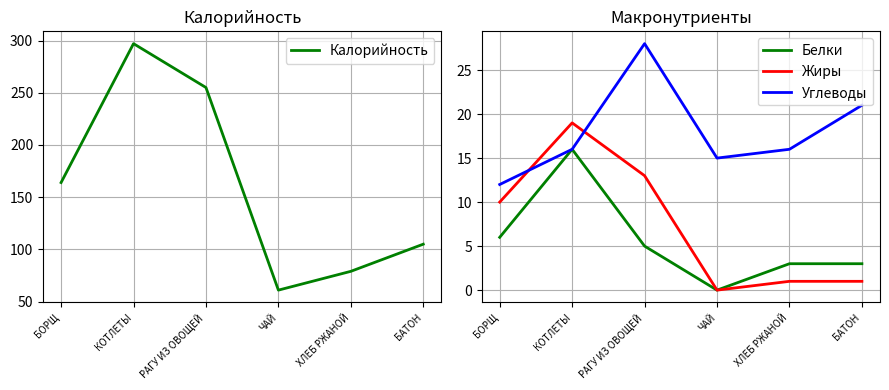

How many lines are shown in the chart?

4